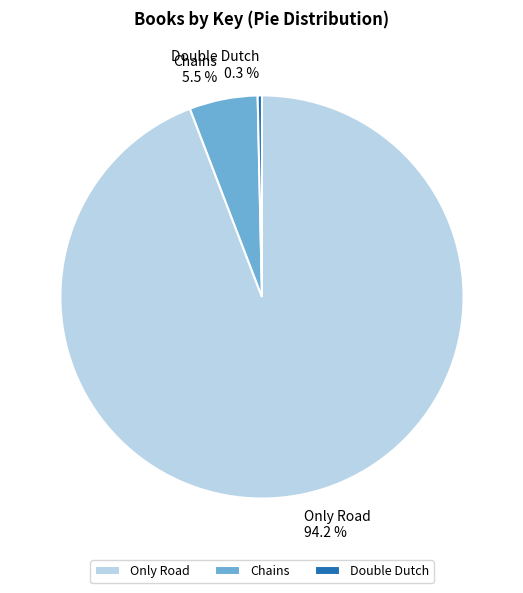

Is it true that Double Dutch is 8% of the pie?

False